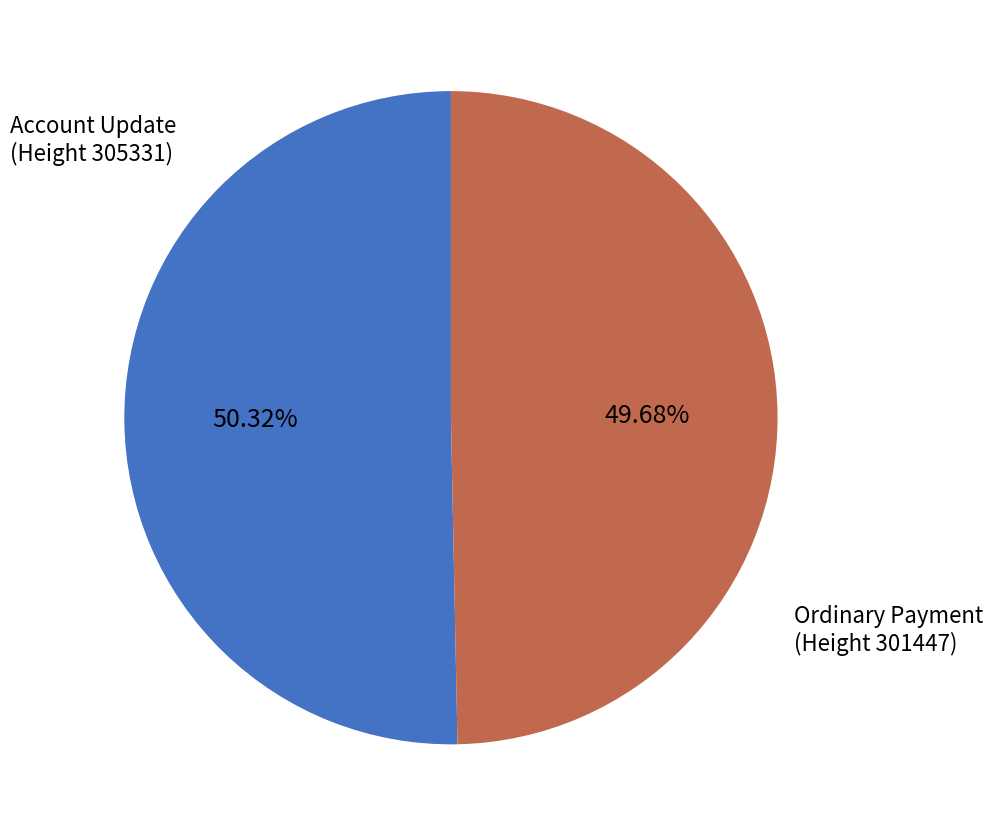

Do Ordinary Payment (Height 301447) and Account Update (Height 305331) together represent more than half of the pie?

Yes